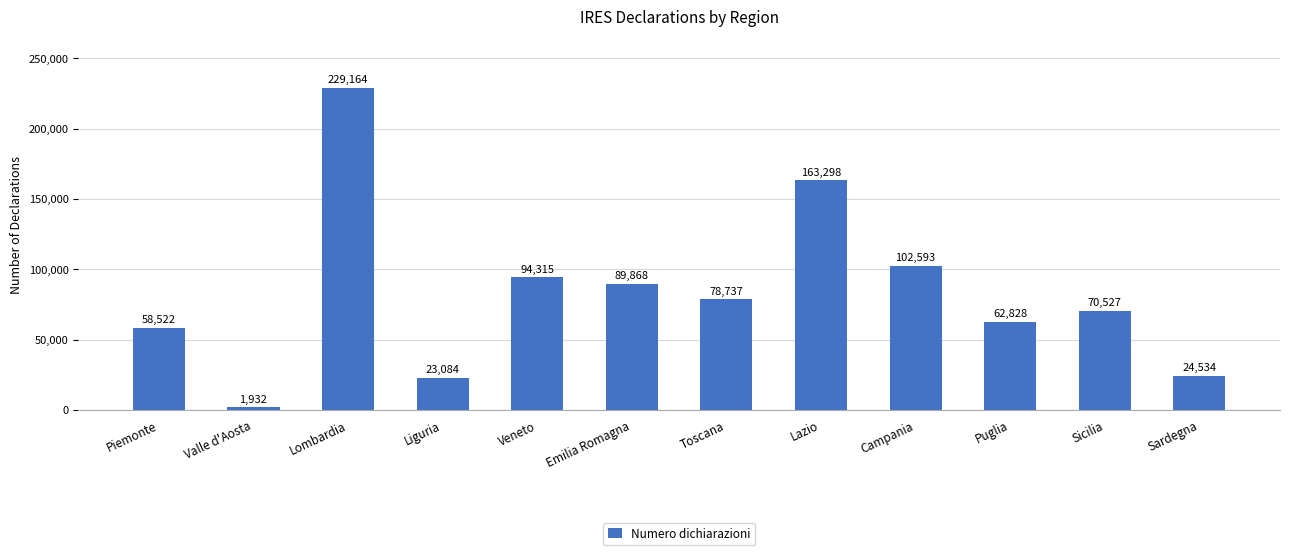

List the labels in order of value, smallest first.

Valle d'Aosta, Liguria, Sardegna, Piemonte, Puglia, Sicilia, Toscana, Emilia Romagna, Veneto, Campania, Lazio, Lombardia